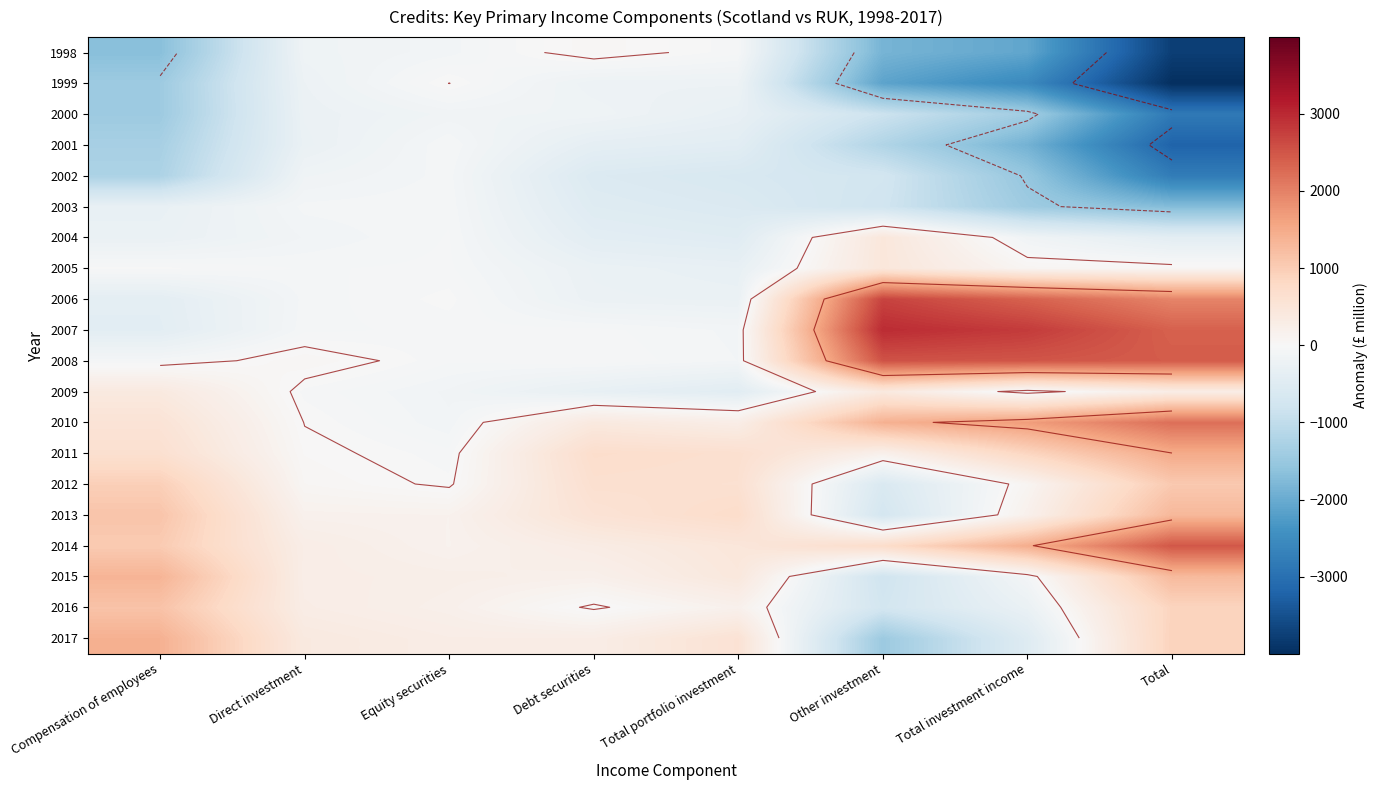

At Equity securities, list the series in order from largest to smallest.

2017, 2015, 2016, 2013, 2014, 1999, 2006, 2012, 2007, 2011, 2005, 2008, 2004, 2001, 2003, 2002, 1998, 2010, 2009, 2000